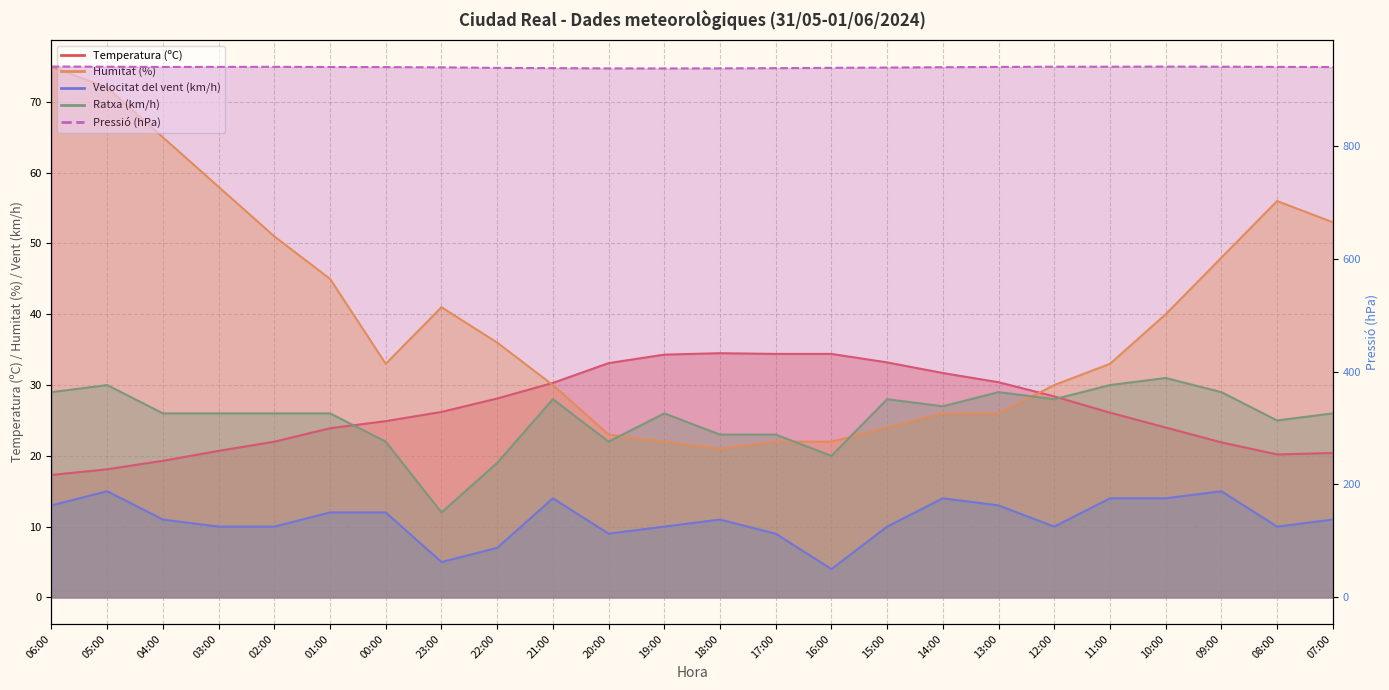

What is the difference between the highest and lowest values at 17:00?

928.2